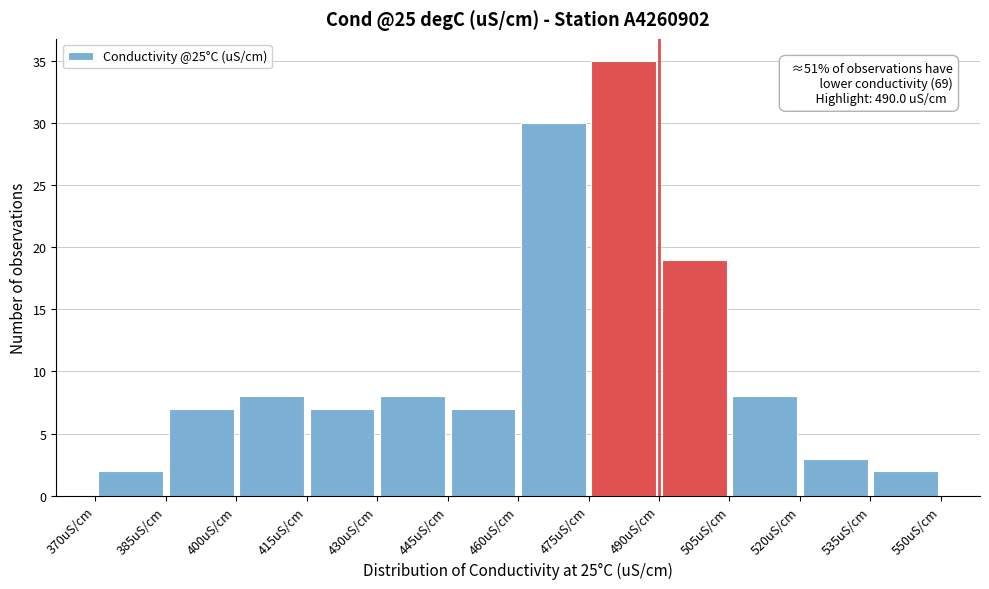

Which range on the x-axis has the tallest bar?

475 to 490